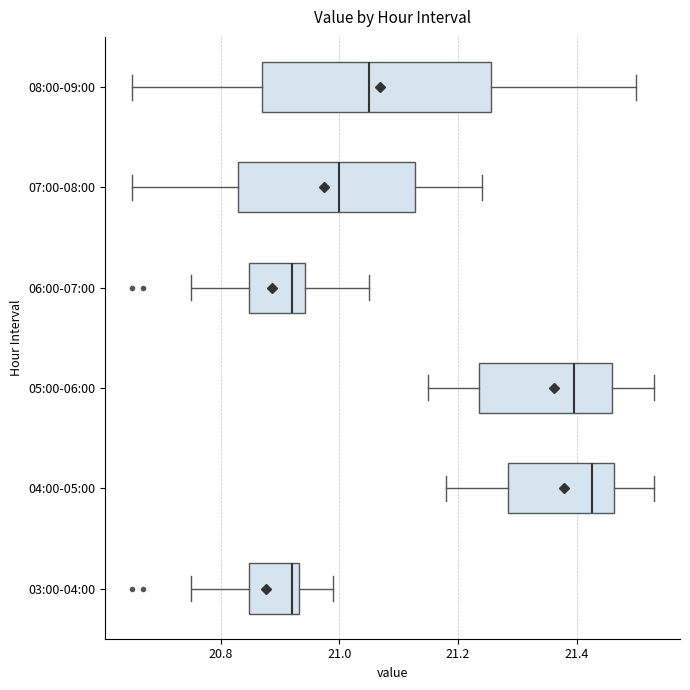

Reading bottom to top, read every box against the x-axis: the position of its median line, the range the box covers, and the ends of its whiskers. The values are not printed on the chart, so give them approximately, as read against the axis.

03:00-04:00: median 20.92, box 20.84 to 20.94, whiskers 20.76 to 21.00
04:00-05:00: median 21.42, box 21.28 to 21.46, whiskers 21.18 to 21.54
05:00-06:00: median 21.40, box 21.24 to 21.46, whiskers 21.16 to 21.54
06:00-07:00: median 20.92, box 20.84 to 20.94, whiskers 20.76 to 21.06
07:00-08:00: median 21.00, box 20.84 to 21.12, whiskers 20.66 to 21.24
08:00-09:00: median 21.06, box 20.88 to 21.26, whiskers 20.66 to 21.50